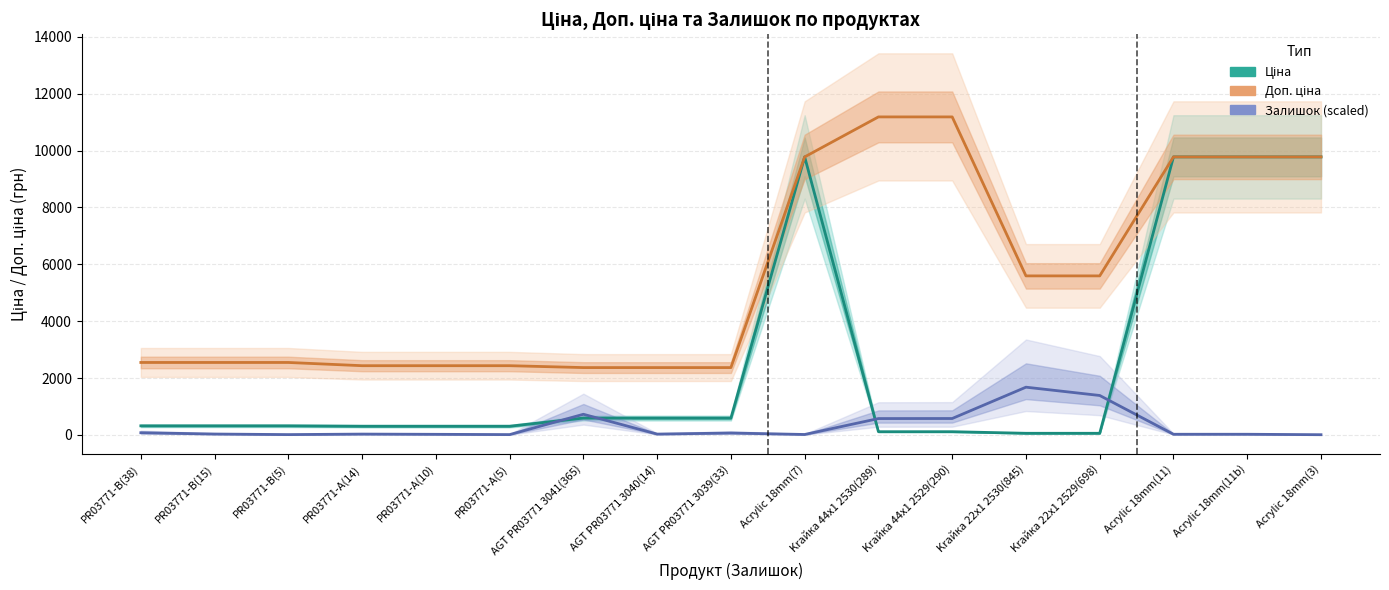

What is the greatest value displayed?

11182.0